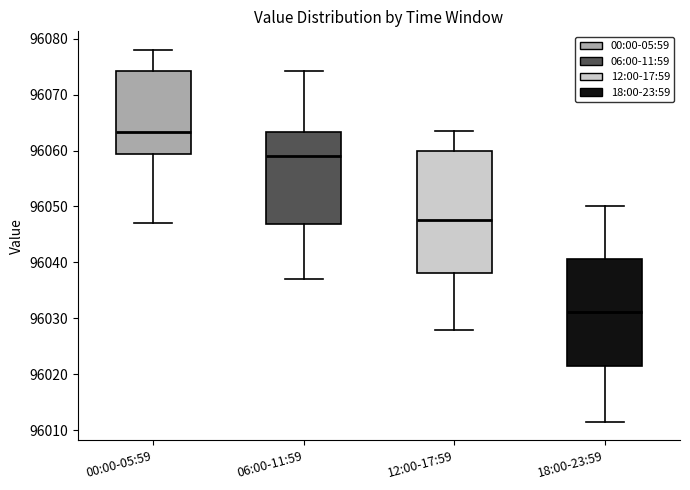

Where does the median line of the box for 00:00-05:59 sit on the y-axis? The values are not printed on the chart, so give them approximately, as read against the axis.

96063